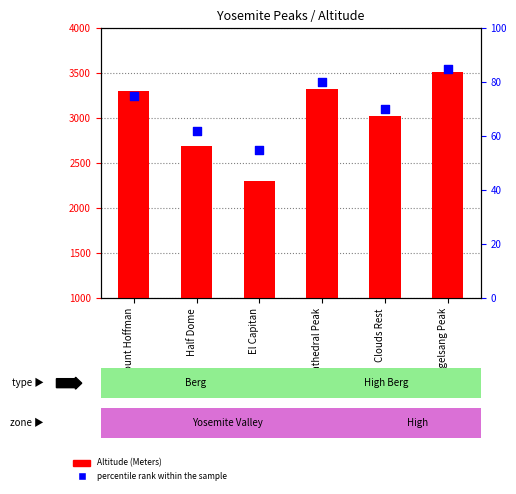

Which series reaches the maximum Y coordinate?

Altitude (Meters)